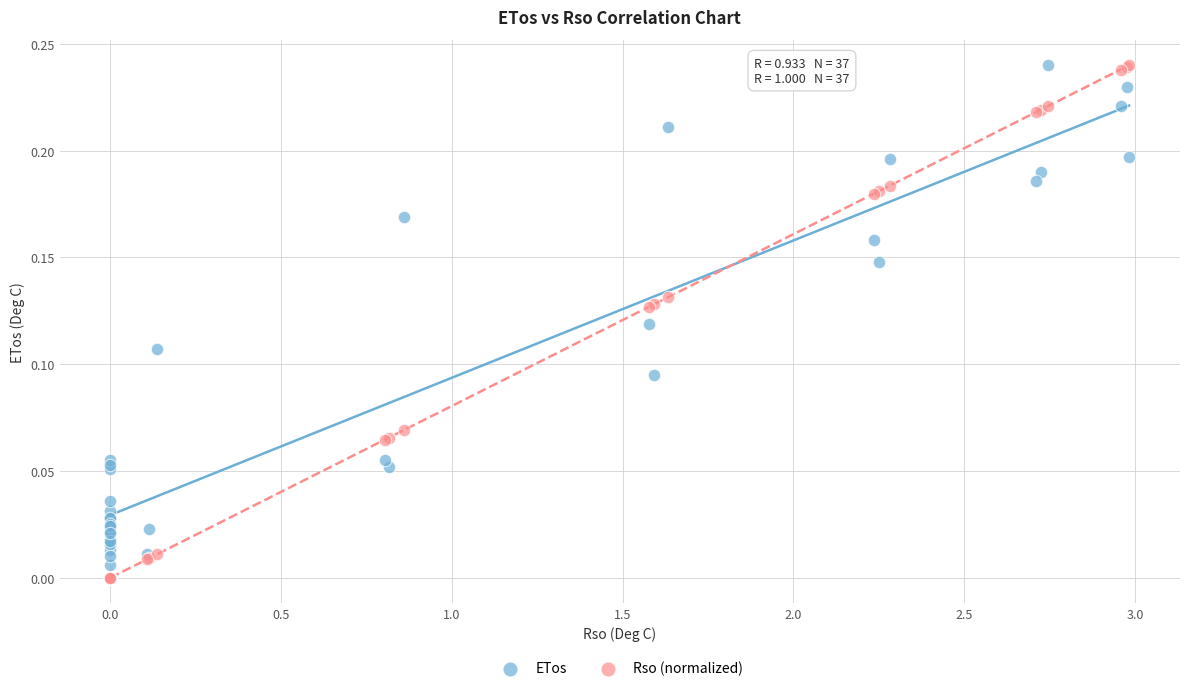

What are all the series names shown in the legend?

ETos, Rso (normalized)